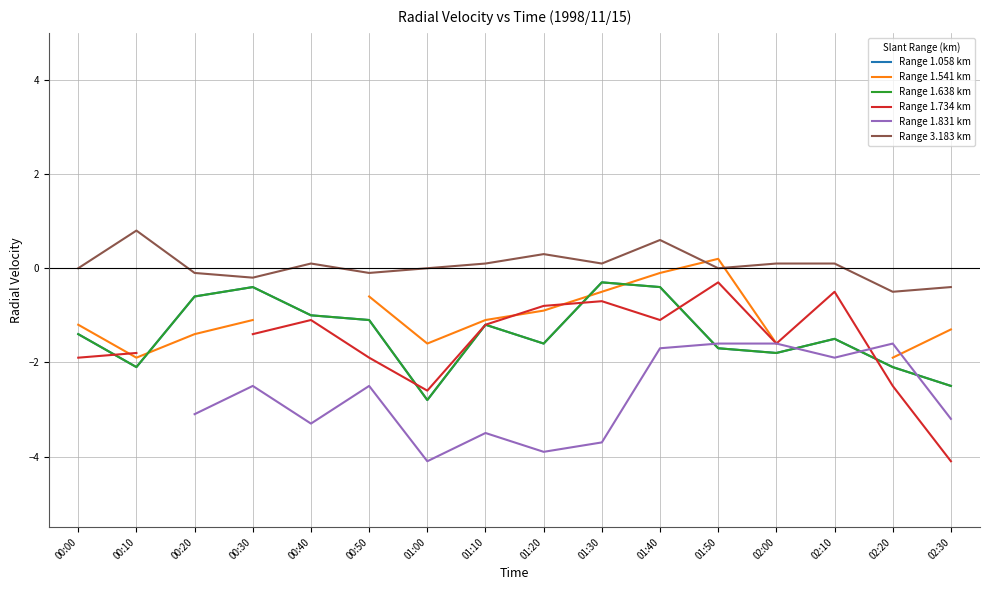

Where is the first local maximum for Range 1.638 km?

00:30